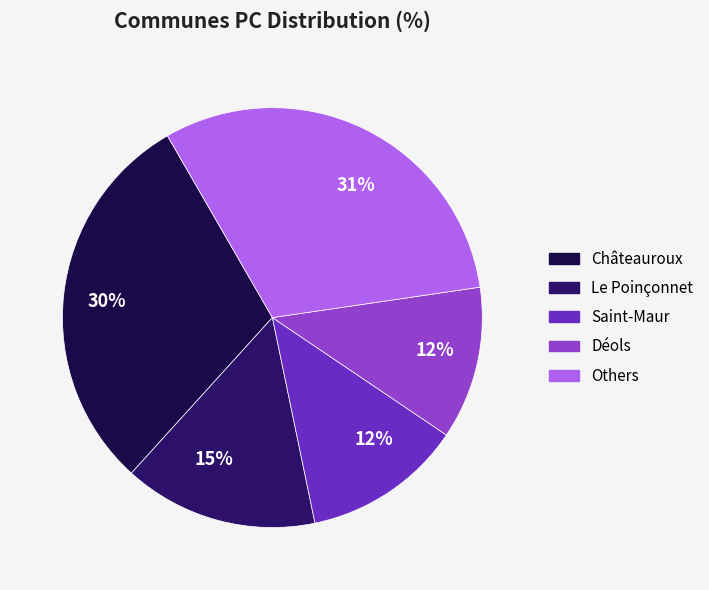

Is there a majority slice in this chart?

No